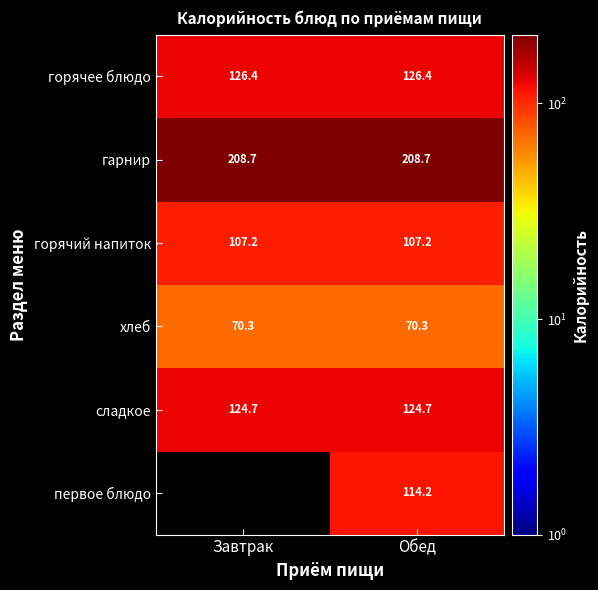

What is the maximum value for гарнир?

208.7